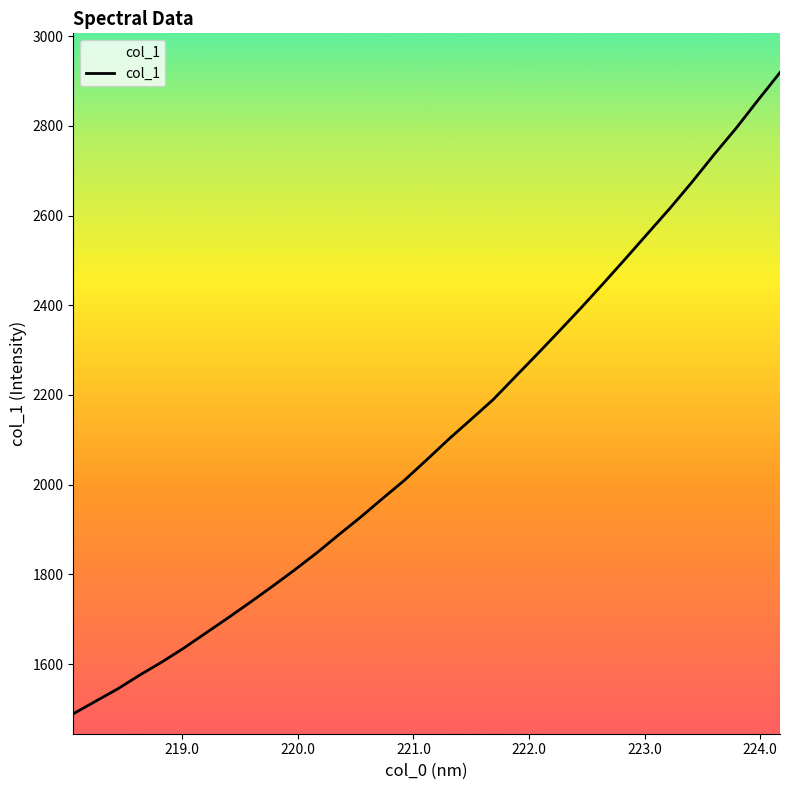

What is the minimum value shown in the chart?

1489.5